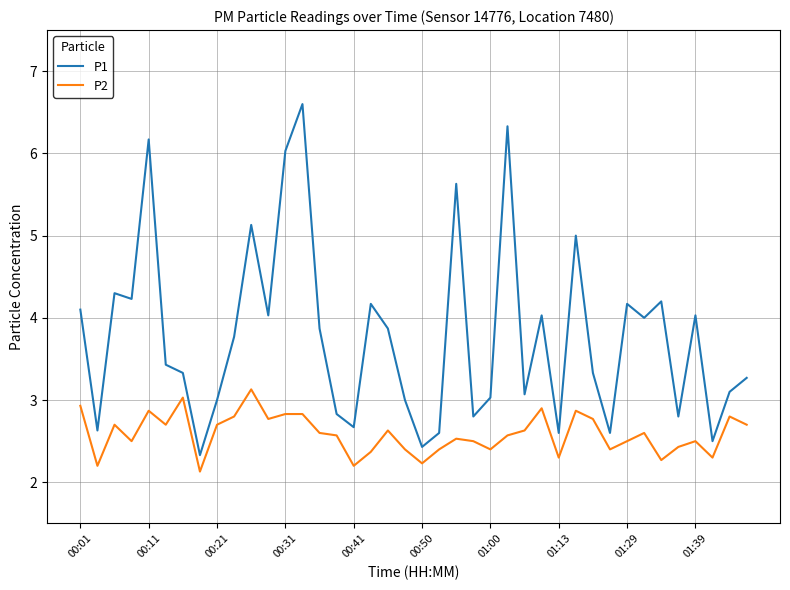

True or false: P1 and P2 intersect in this chart.

False